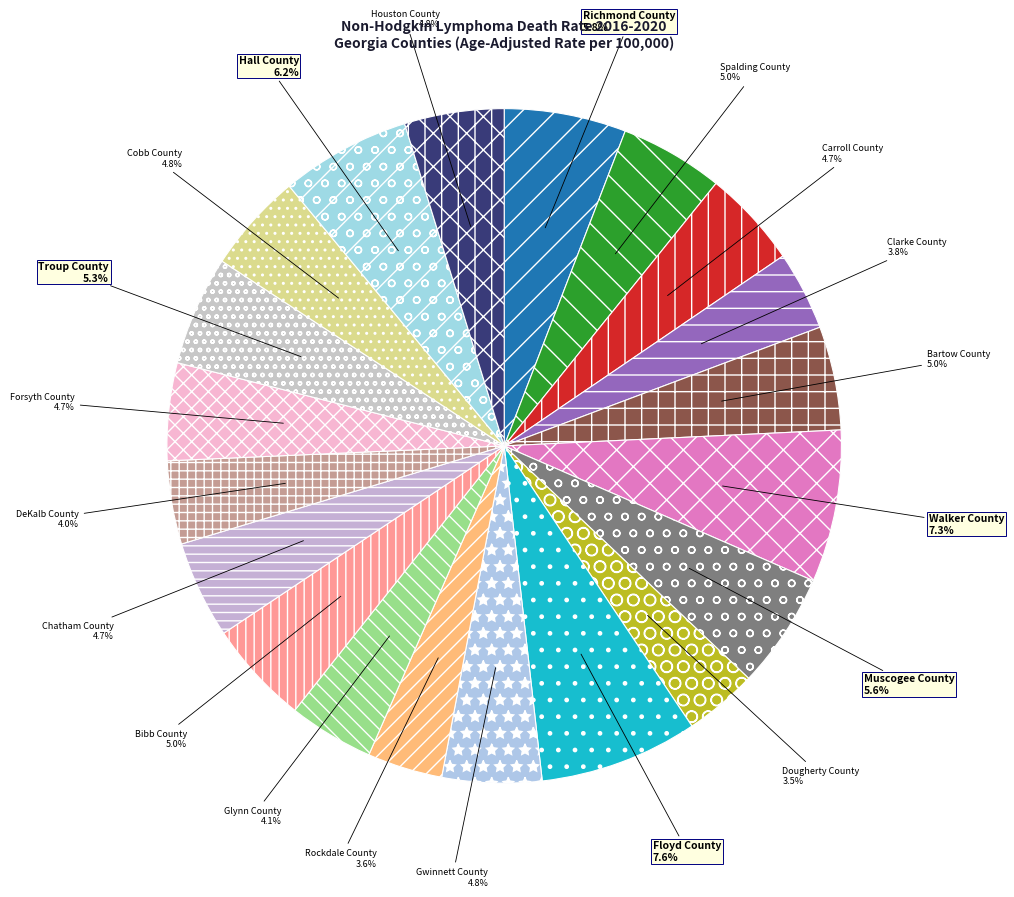

How many segments does this pie chart have?

20